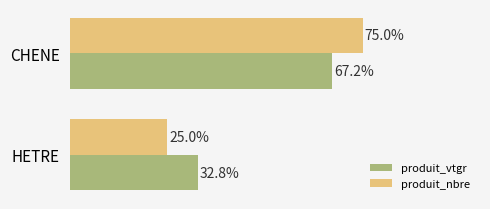

Between CHENE and HETRE, which series saw the biggest shift?

produit_nbre